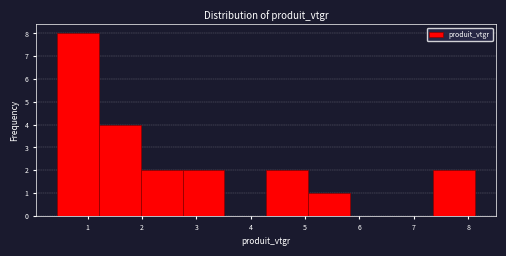

Which range on the x-axis has the tallest bar?

0.4 to 1.2